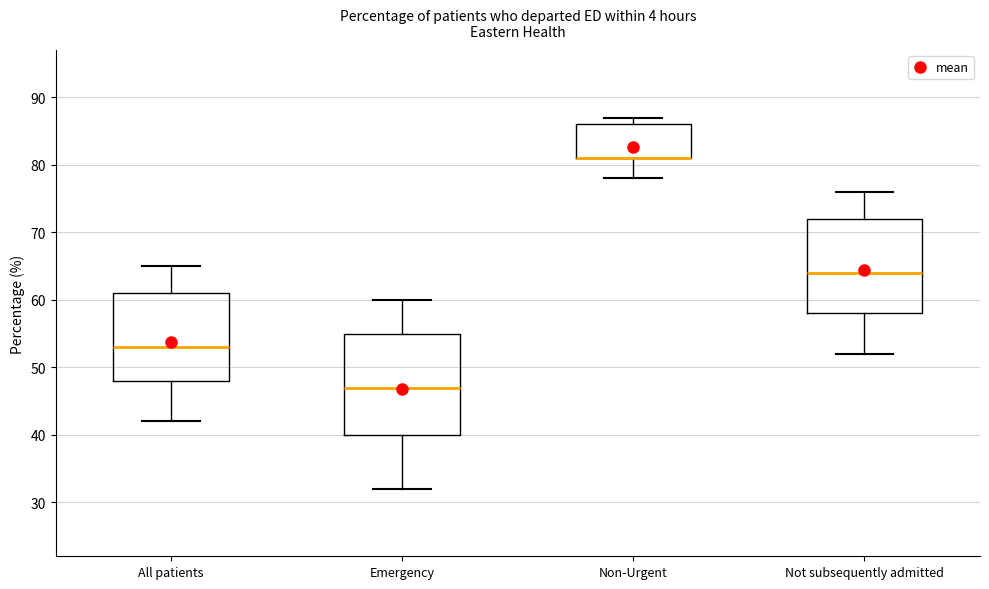

Reading left to right, transcribe this box plot: for each box, give where its median line is, the range the box spans, and where its two whiskers end, as read against the y-axis. The values are not printed on the chart, so give them approximately, as read against the axis.

All patients: median 53, box 48 to 61, whiskers 42 to 65
Emergency: median 47, box 40 to 55, whiskers 32 to 60
Non-Urgent: median 81 (drawn on the box's lower edge), box 81 to 86, whiskers 78 to 87
Not subsequently admitted: median 64, box 58 to 72, whiskers 52 to 76